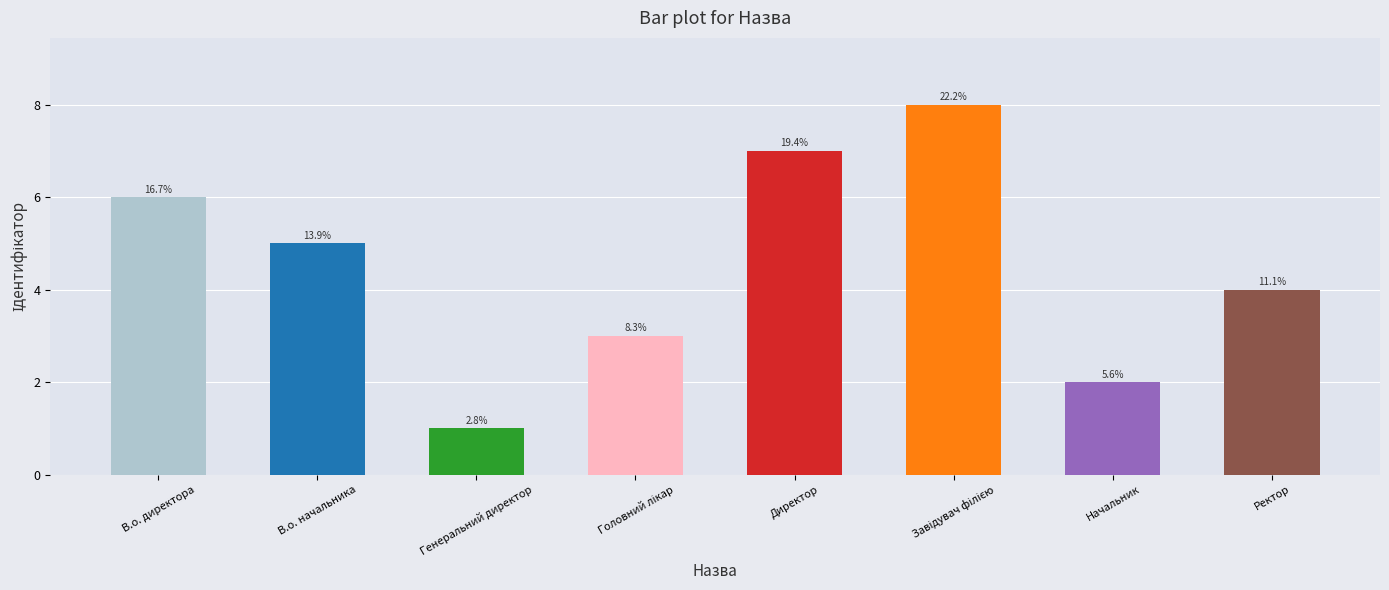

What is the label of the 5th bar from the left?

Директор